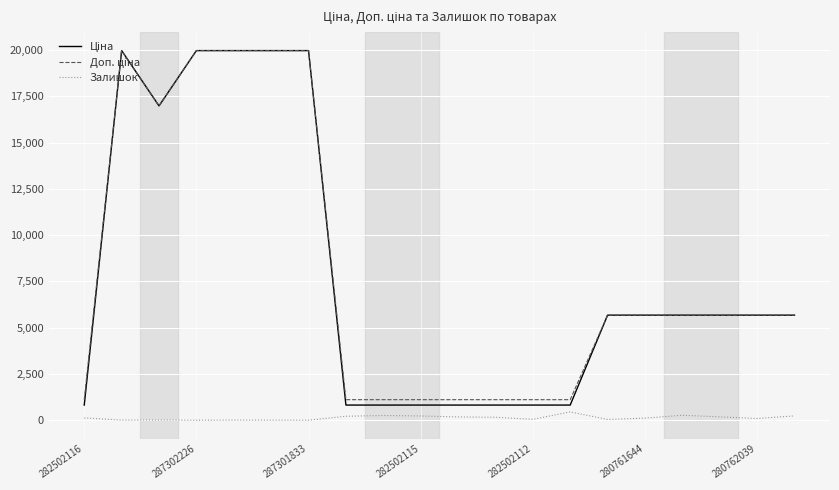

Which series has the largest total across all categories?

Доп. ціна